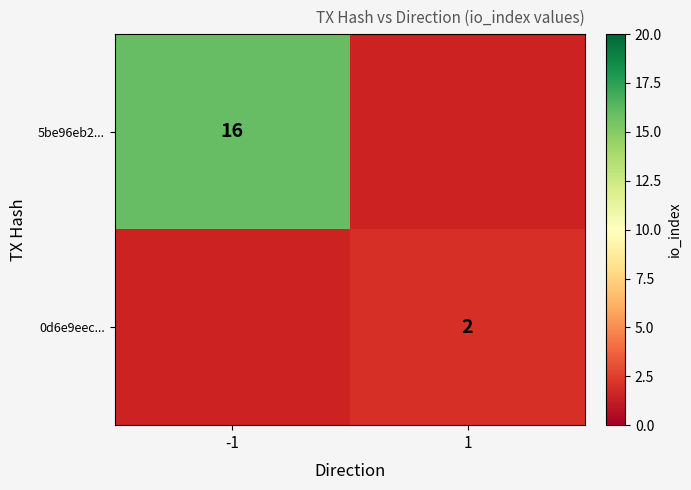

What is the greatest value displayed?

16.0